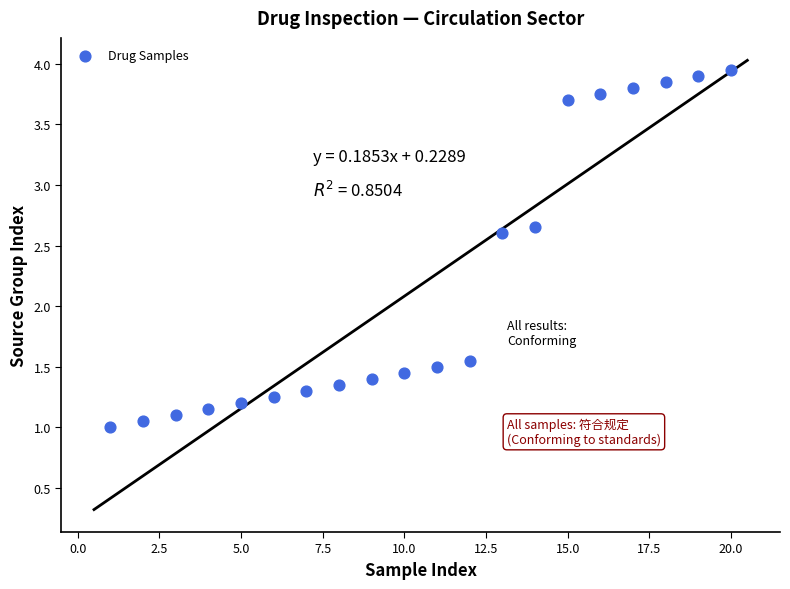

What is the range of X values (max minus min)?

19.0